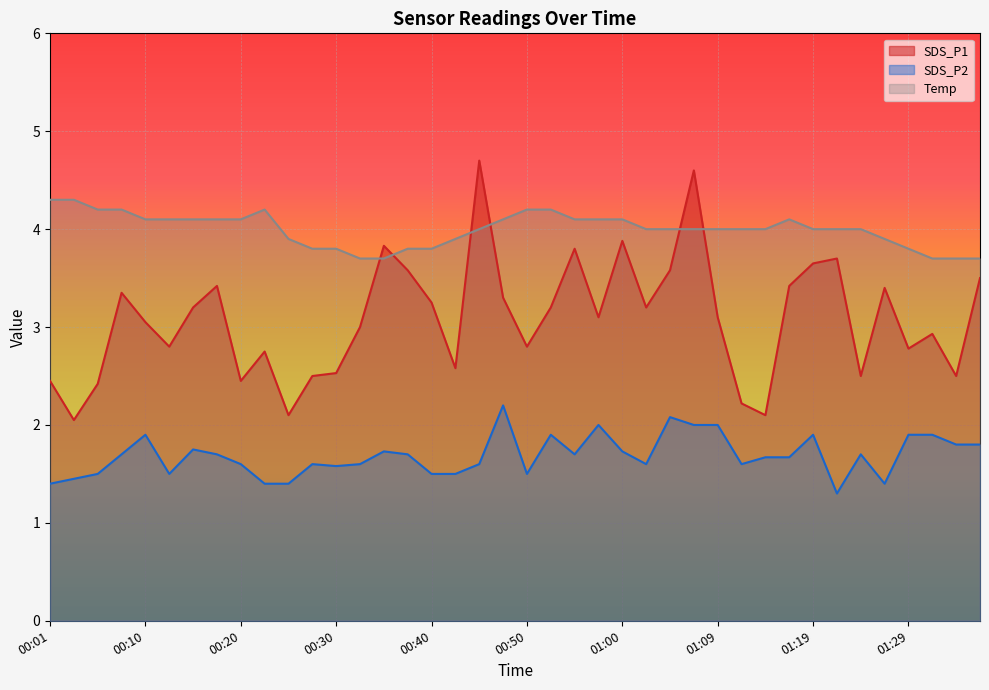

What is the label of the 21st point from the left?

00:50